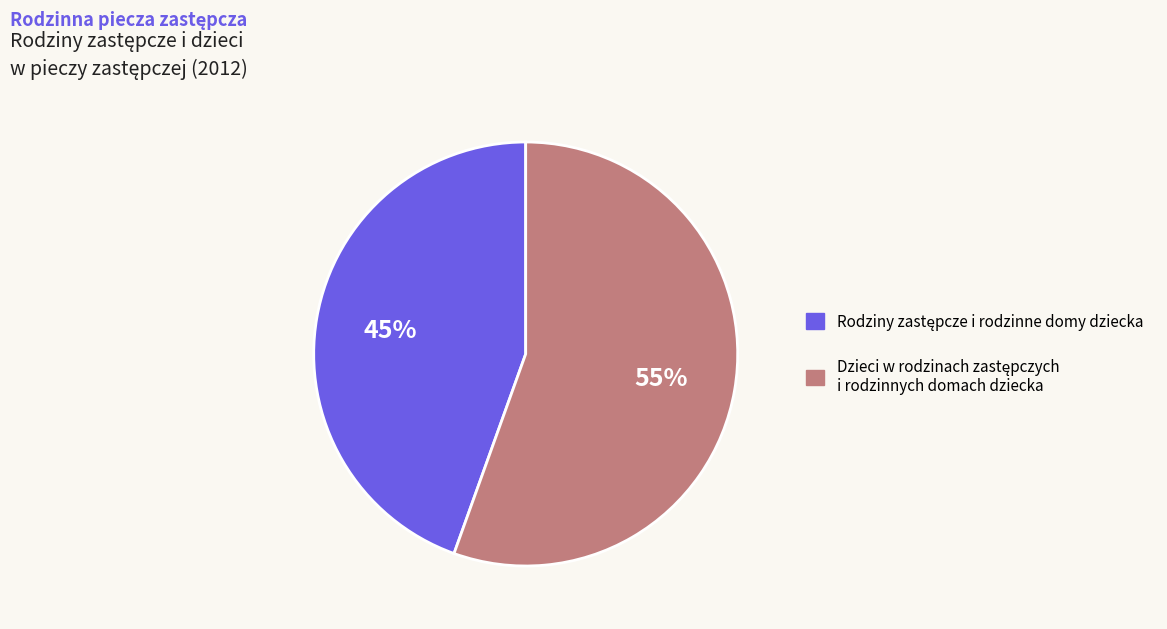

Count the number of slices in the pie.

2